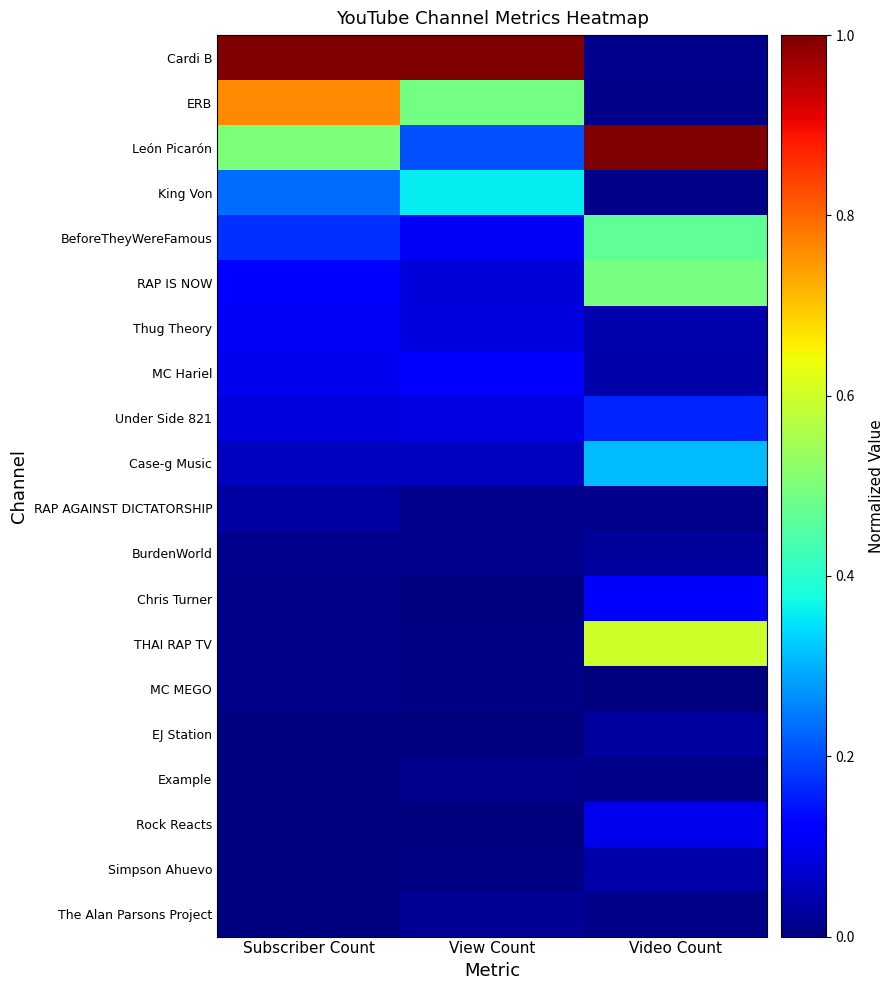

Which series has the largest total across all categories?

Cardi B